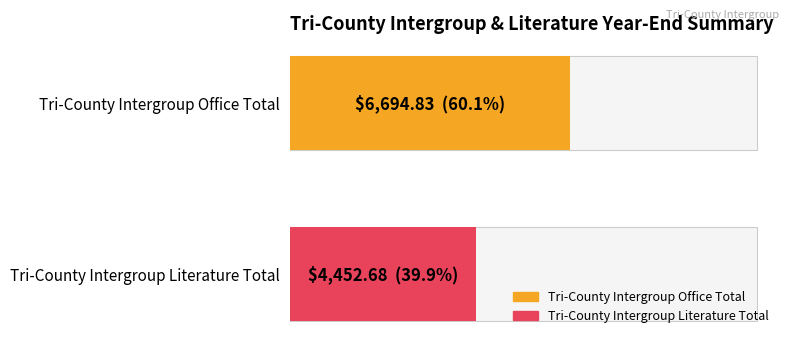

What position from the left is Tri-County Intergroup Office Total?

1